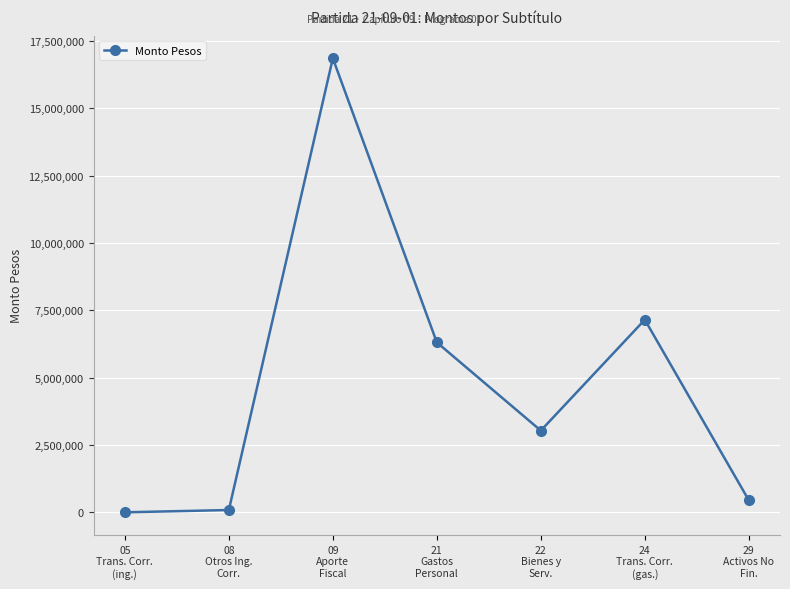

Which category has the highest value across all series?

09
Aporte
Fiscal